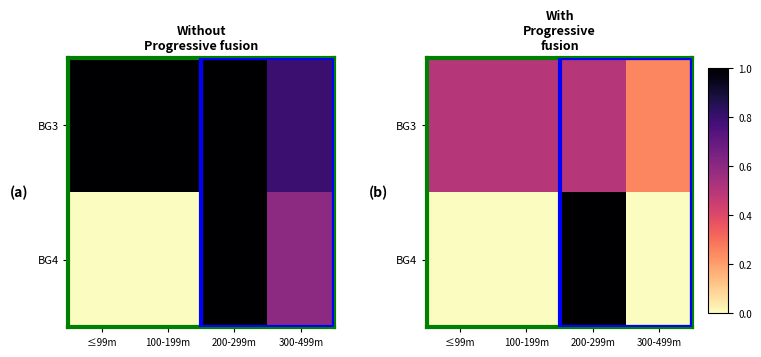

Read the BG3 value at 100-199m.

0.5